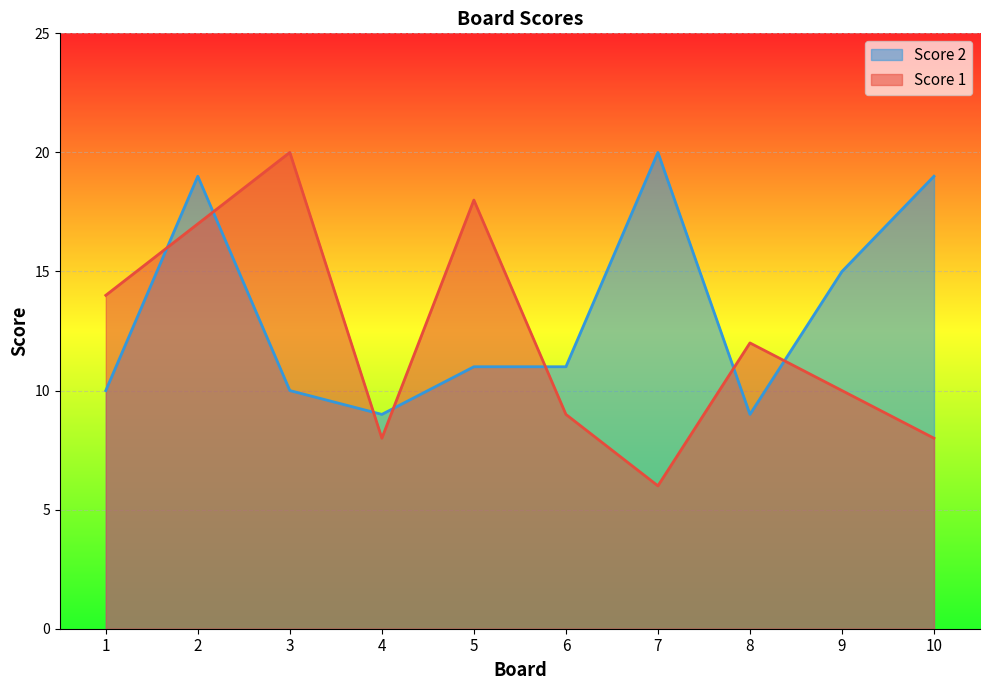

How many interior local valleys does the Score 2 series have?

2